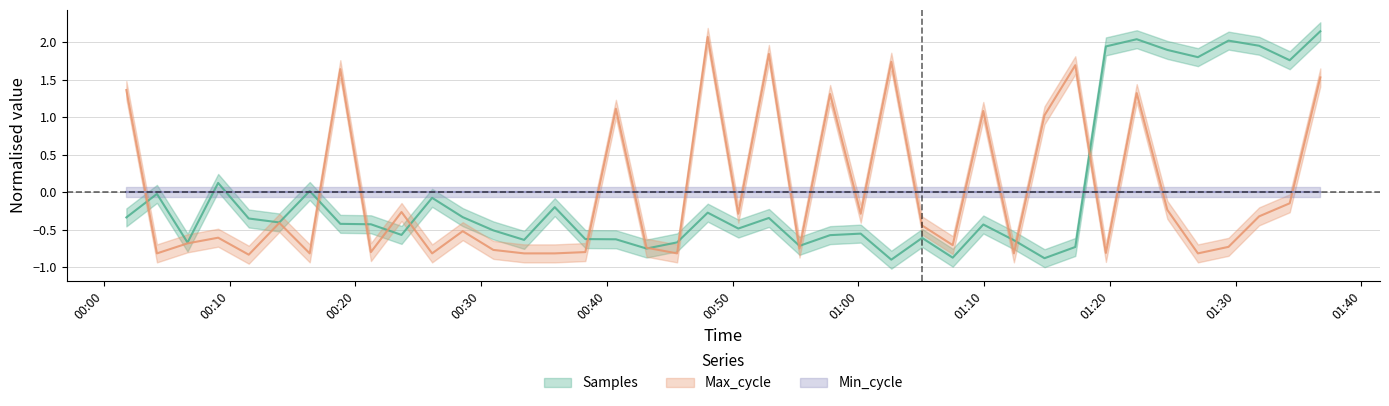

In Samples, how many points are higher than both neighbors (excluding endpoints)?

12